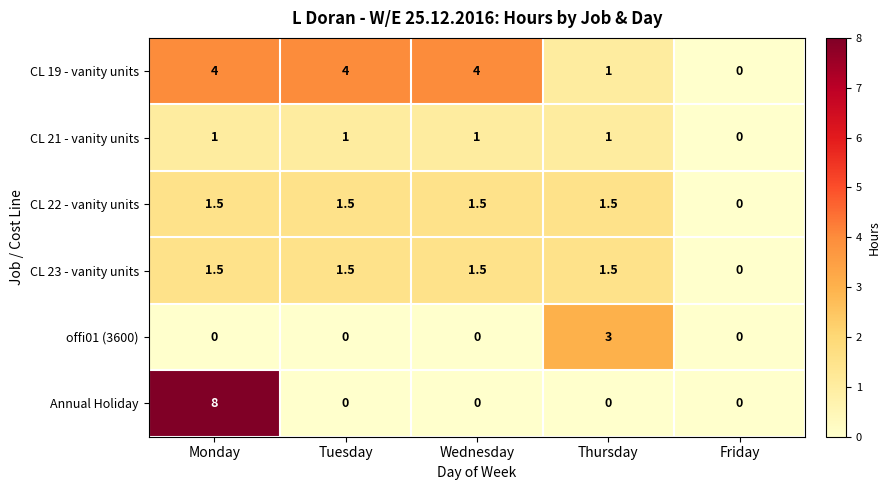

How many CL 21 - vanity units values are between 1 and 2?

4